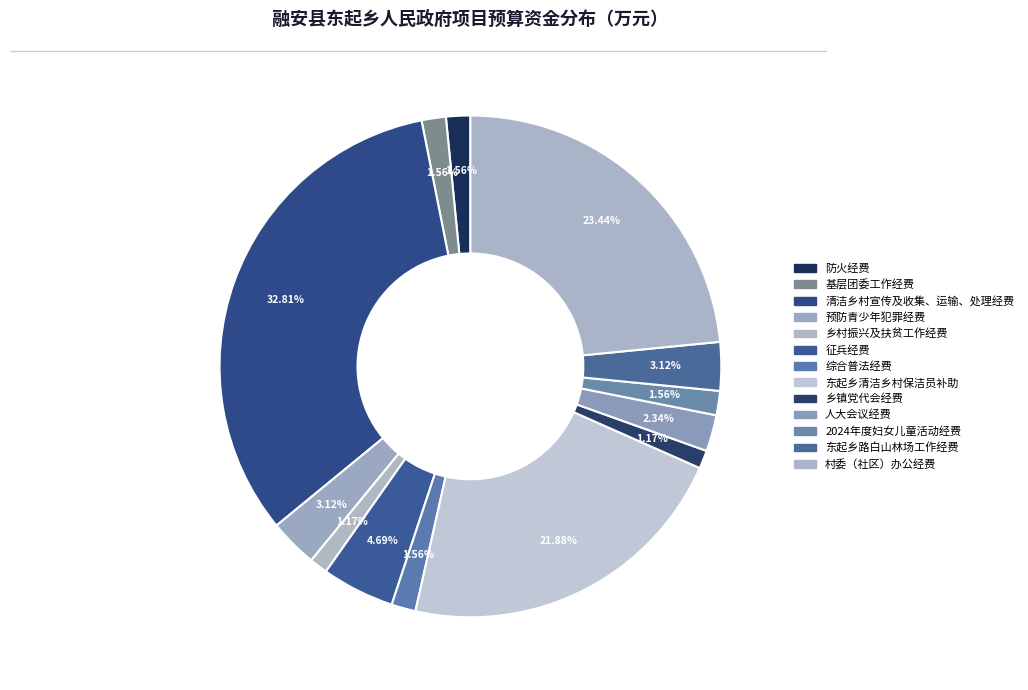

True or false: 基层团委工作经费 accounts for 1% of the total.

False